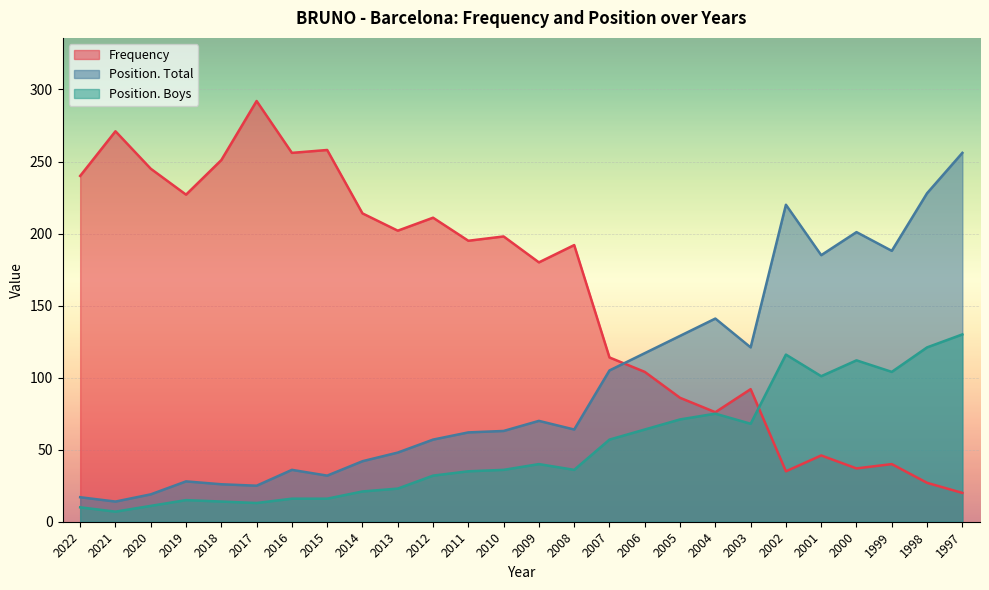

What is the value of the Position. Total point at the 5th from the left?

26